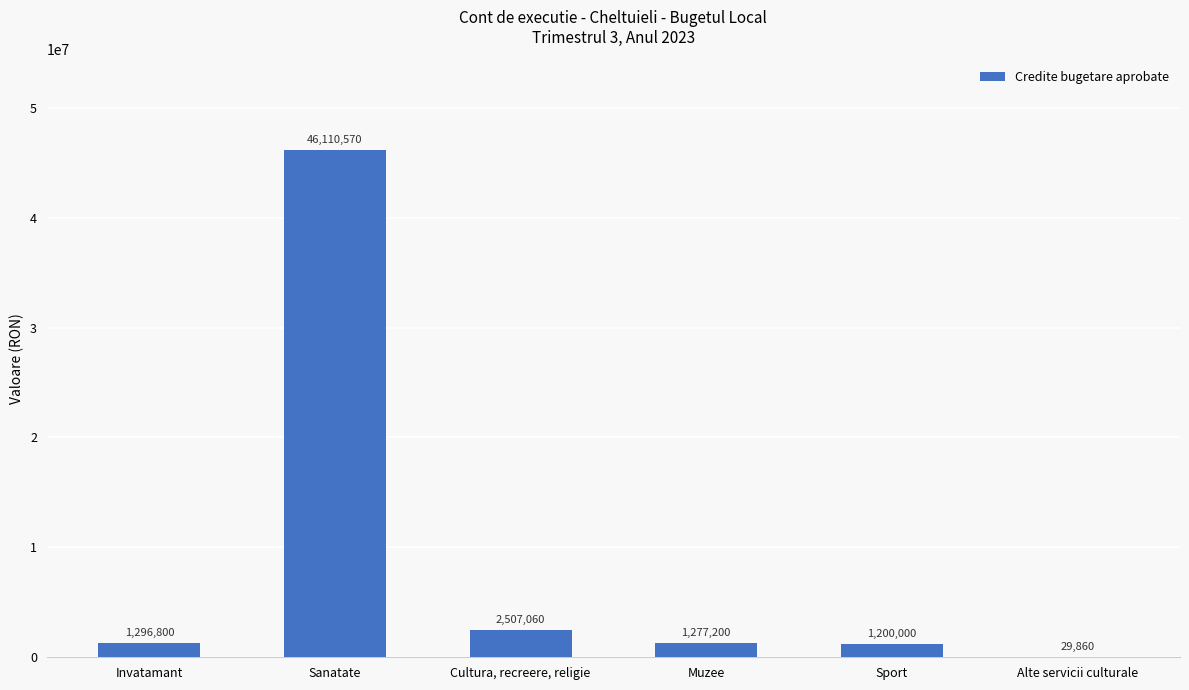

Where is the data nearest to the value 23070215?

Cultura, recreere, religie